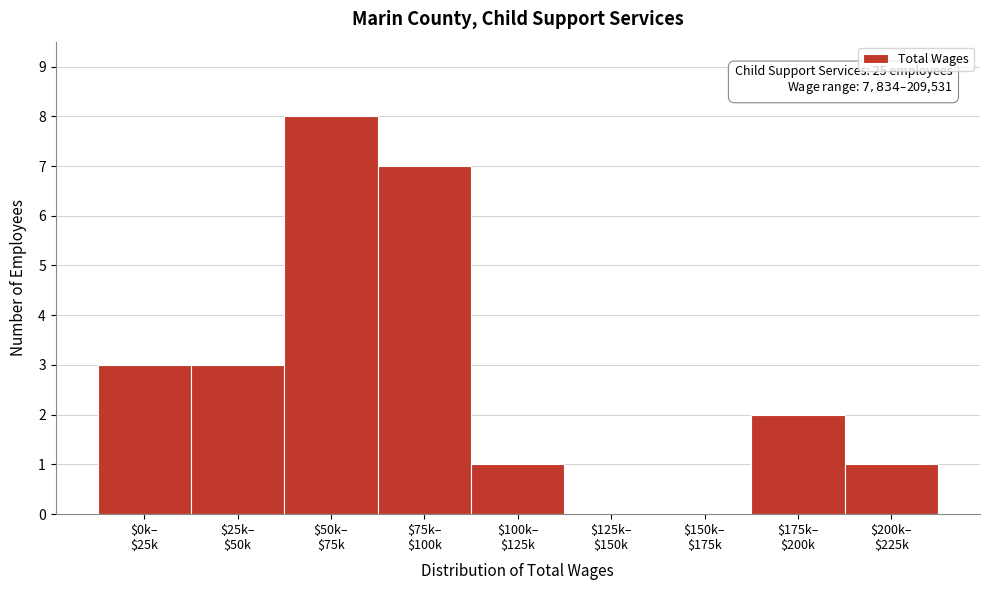

What is the greatest value displayed?

8